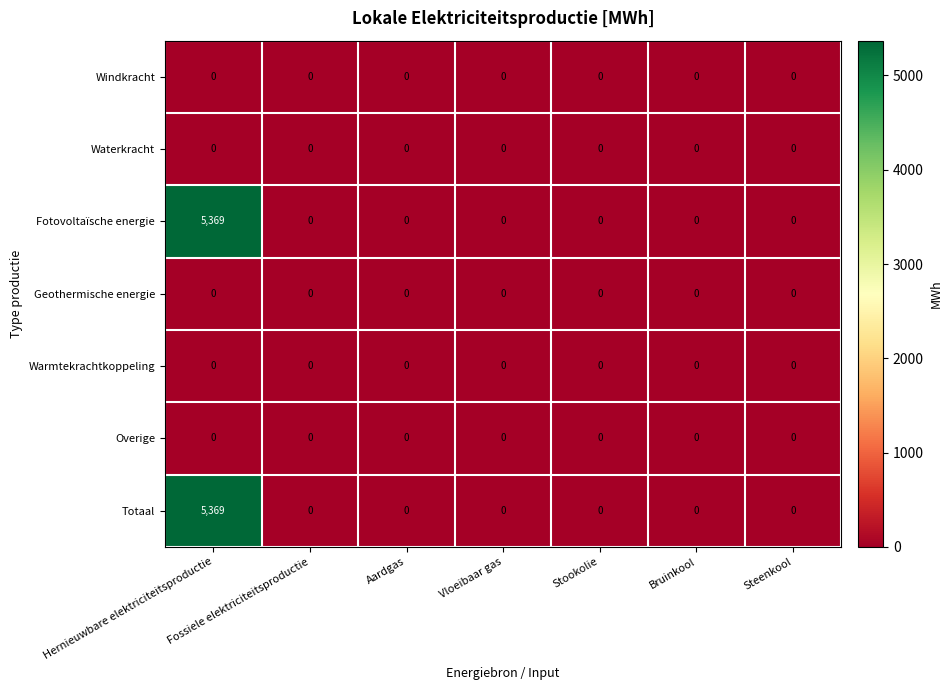

What is the average value of the Fotovoltaïsche energie series?

767